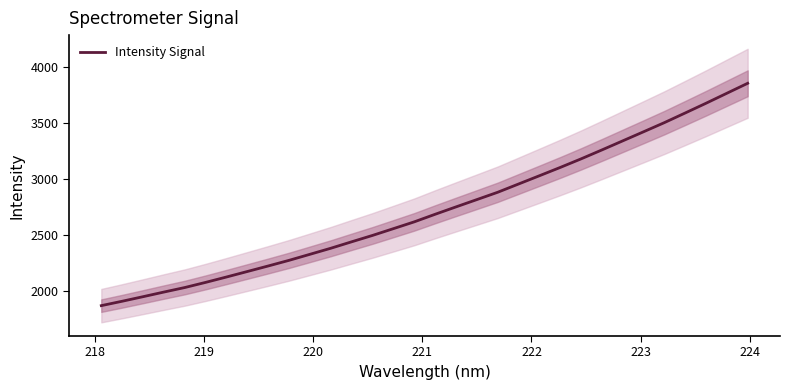

What is the greatest value displayed?

3854.9